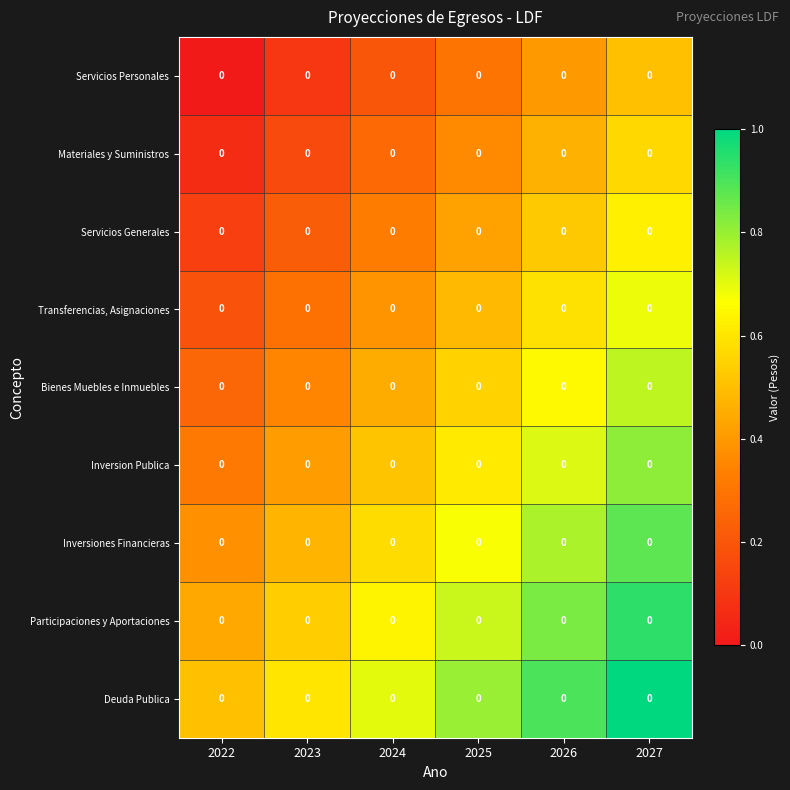

At how many categories does at least one series exceed 0?

6